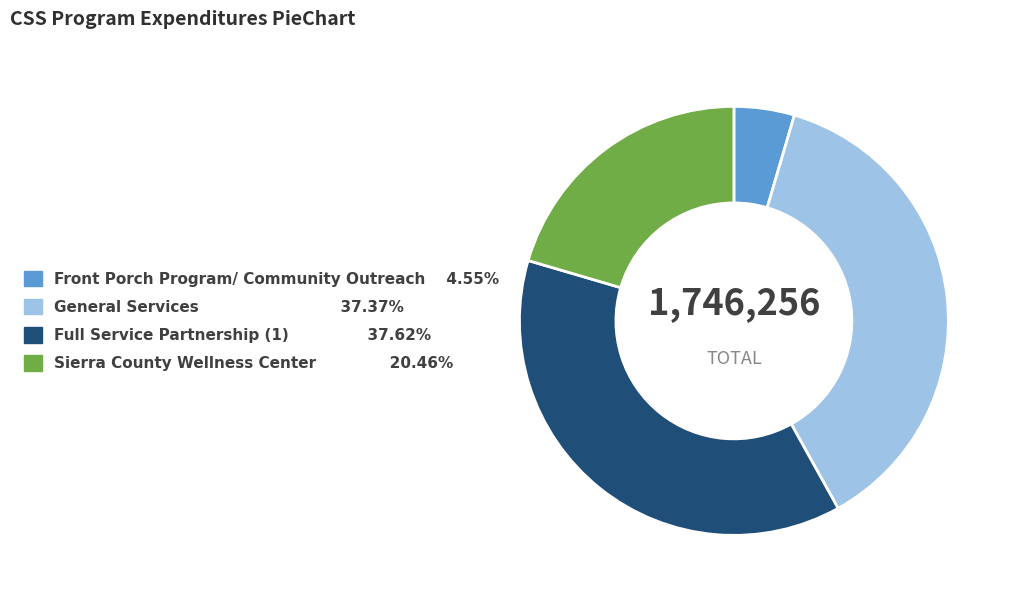

Is it true that General Services is 37% of the pie?

True